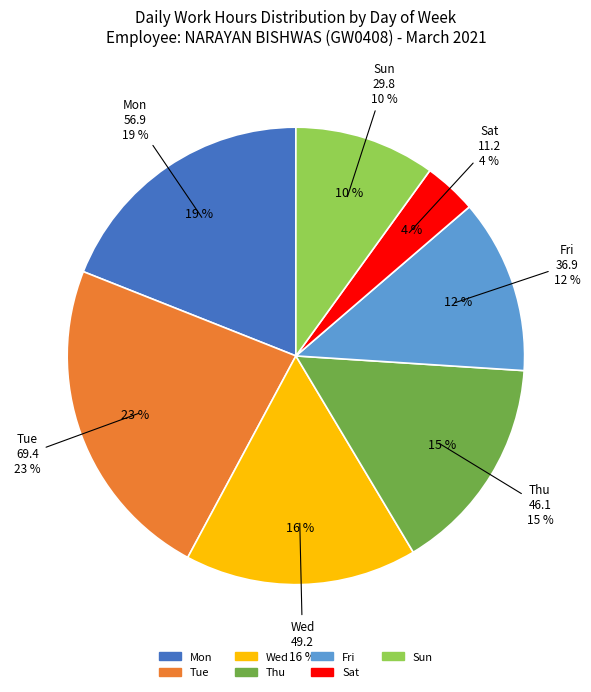

True or false: 17 accounts for 1% of the total.

False